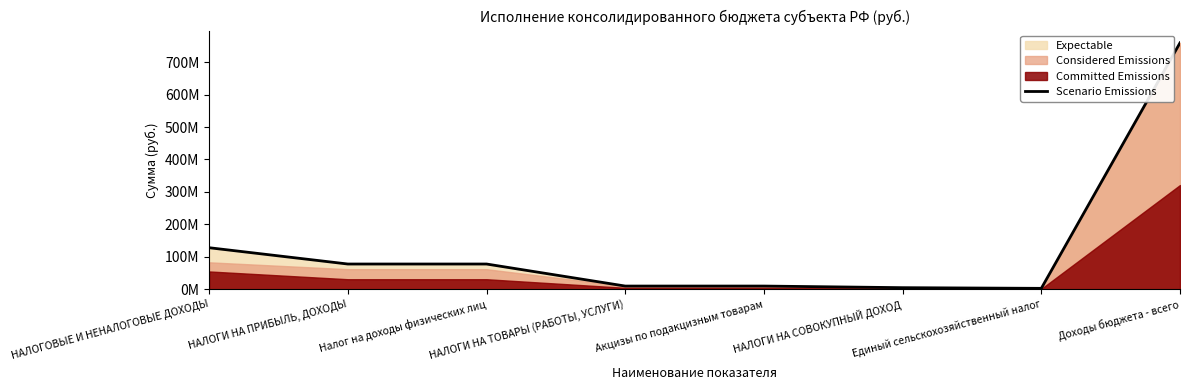

Is it true that the value at НАЛОГИ НА СОВОКУПНЫЙ ДОХОД is 4900000.0?

True